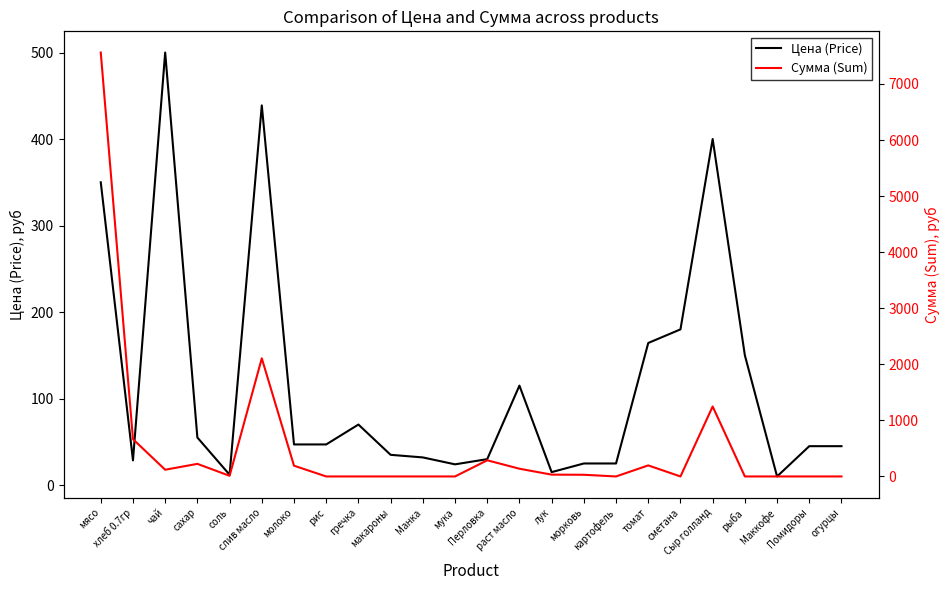

Reading left to right, what are all the values shown in this chart?

Цена (Price): 350.0	28.6	500.0	55.0	12.0	438.9	47.0	47.0	70.0	35.0	32.0	24.0	30.0	115.0	15.0	25.0	25.0	164.3	180.0	400.0	150.0	10.0	45.0	45.0
Сумма (Sum): 7560.0	665.1	120.0	224.4	11.5	2106.7	191.8	0.0	0.0	0.0	0.0	0.0	288.0	138.0	32.4	30.0	0.0	197.1	0.0	1248.0	0.0	0.0	0.0	0.0